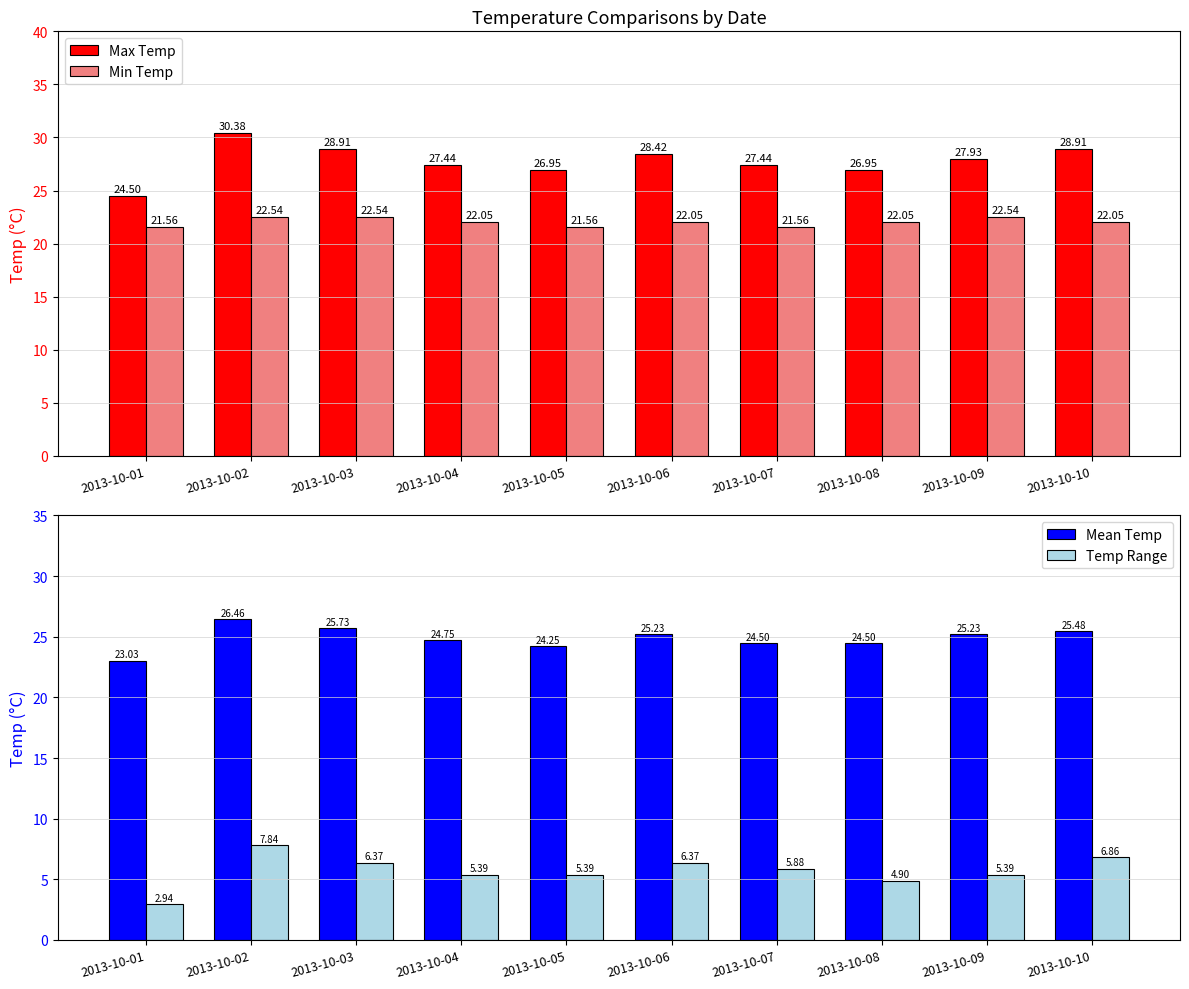

Which has a higher value, 2013-10-07 or 2013-10-05?

2013-10-07